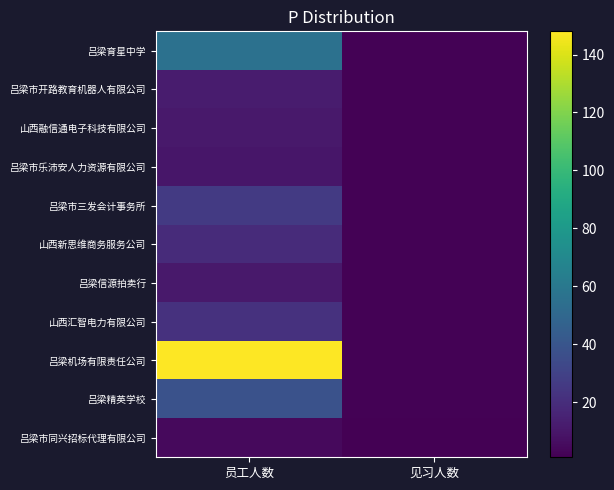

Which series changed the most between 员工人数 and 见习人数?

吕梁机场有限责任公司